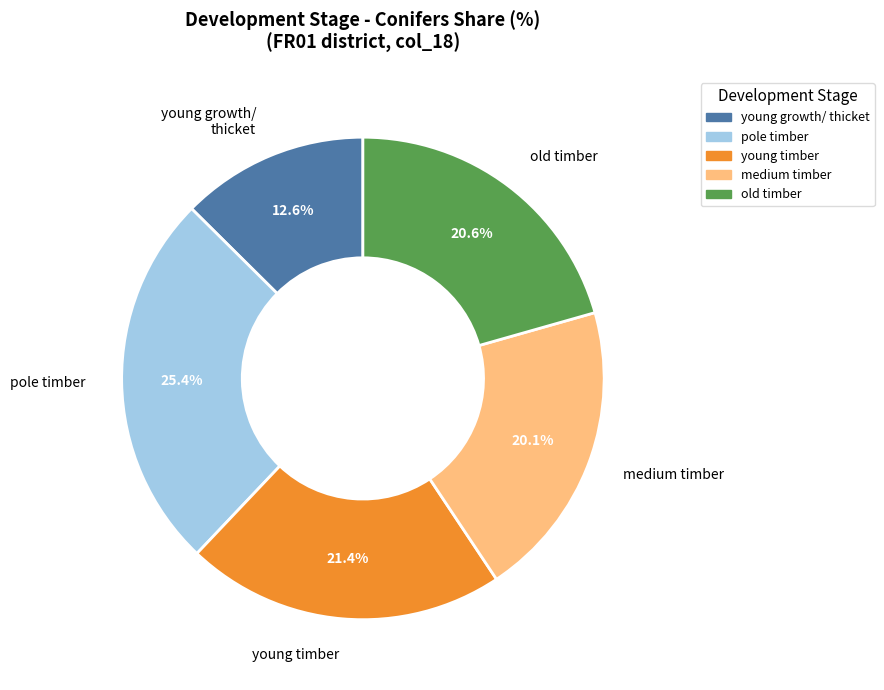

Rank the categories by value from lowest to highest.

young growth/ thicket, medium timber, old timber, young timber, pole timber